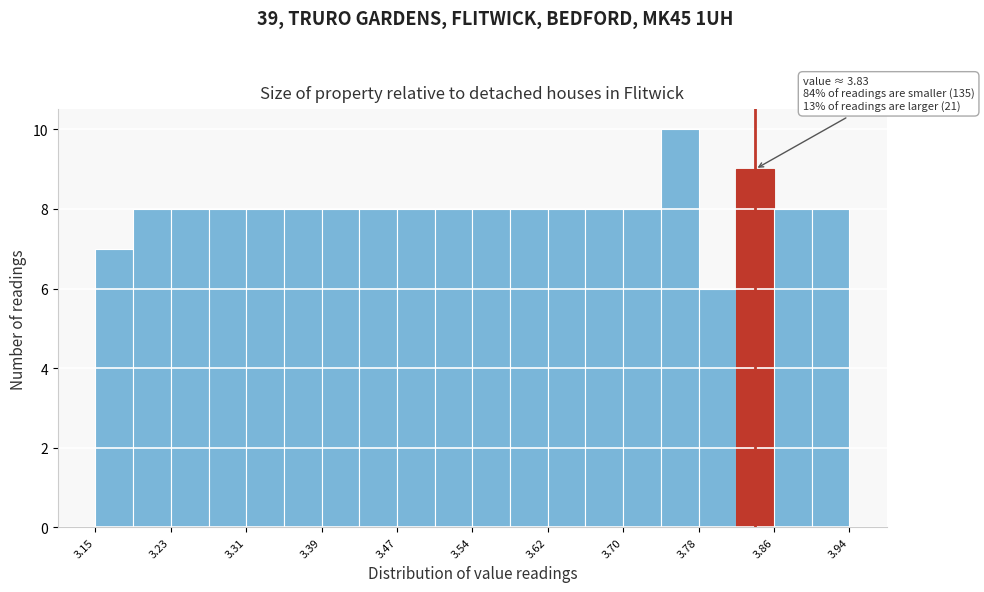

Read against the x-axis, roughly where is the centre of the tallest bar?

3.76